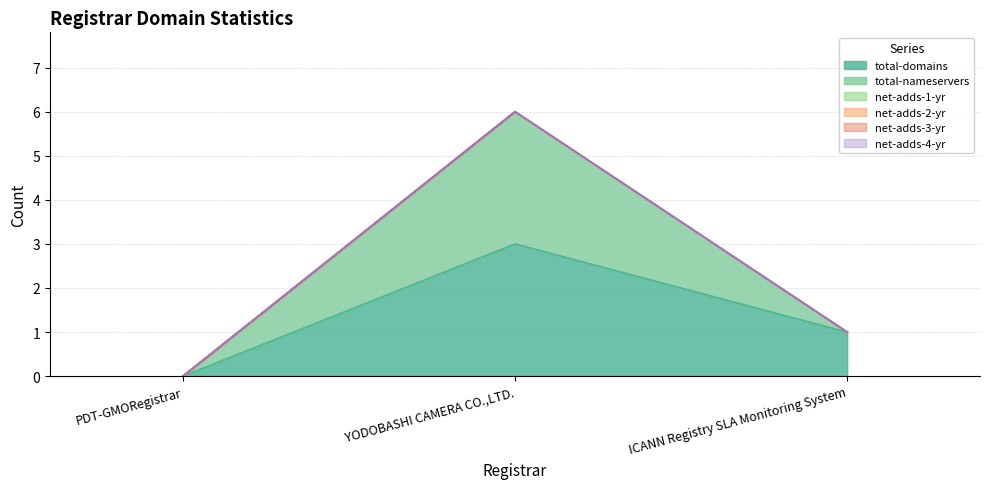

What is the label of the 2nd point from the right?

YODOBASHI CAMERA CO.,LTD.